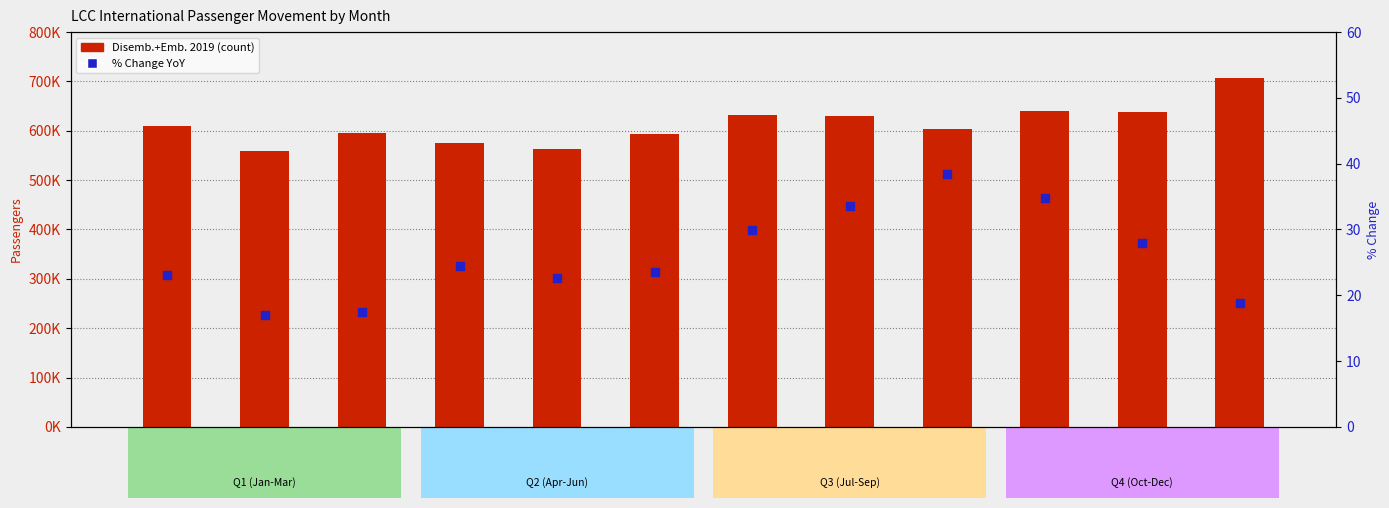

Which series has the largest total across all categories?

Disemb.+Emb. 2019